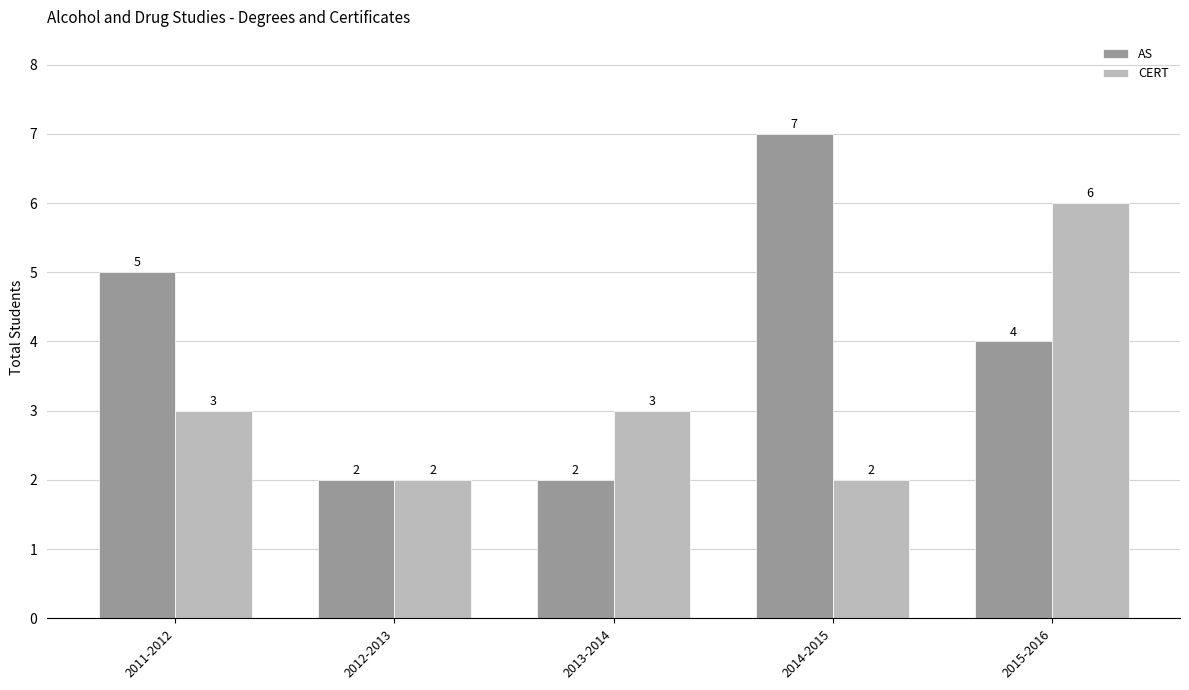

True or false: AS has a value of 3 at 2012-2013.

False